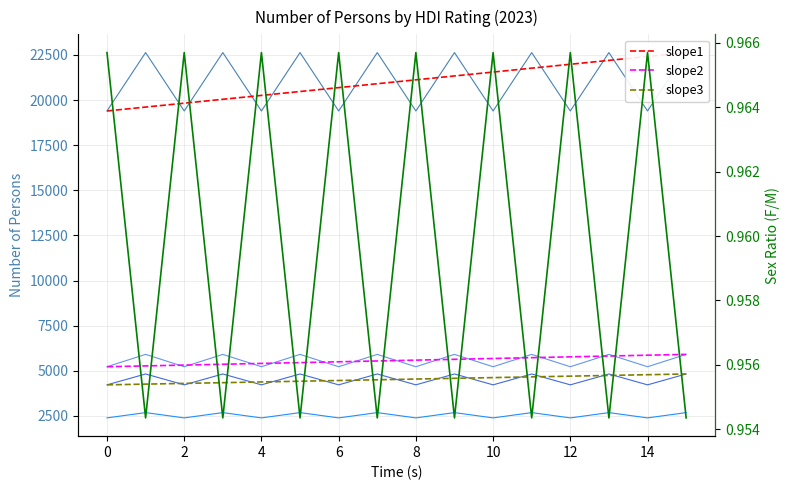

What is the label of the 13th point from the left?

12